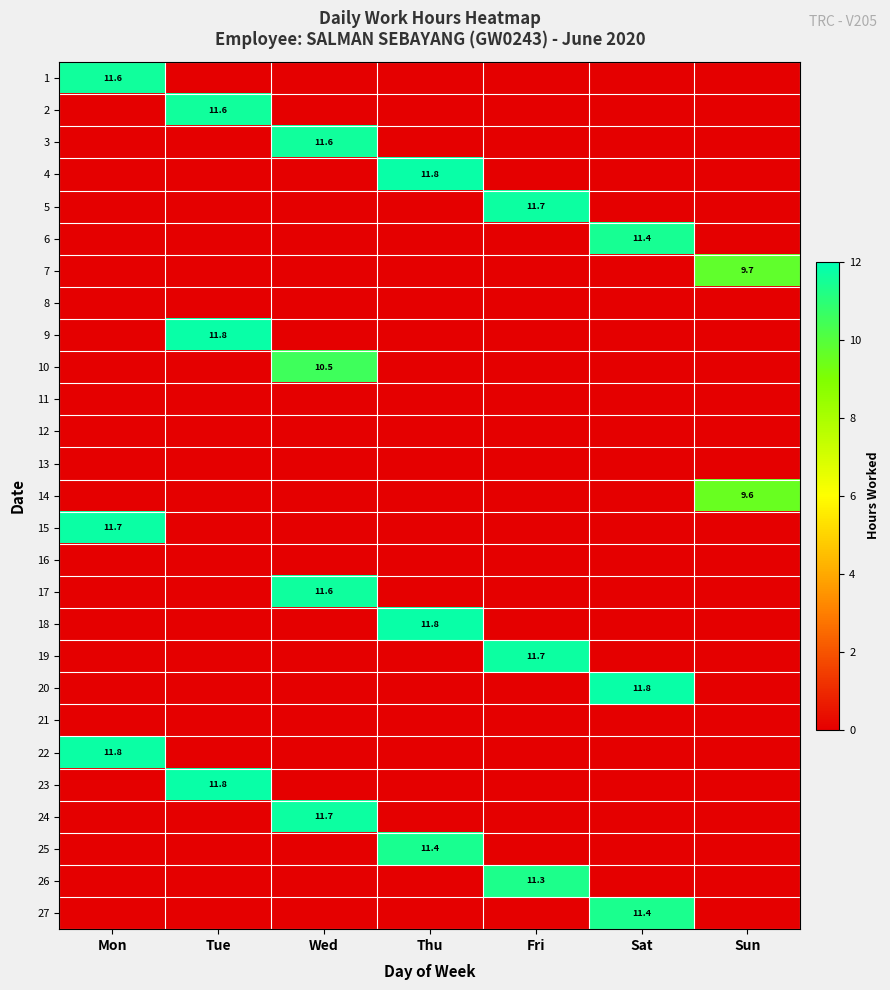

Is it true that 17 equals 16.2 at Wed?

False